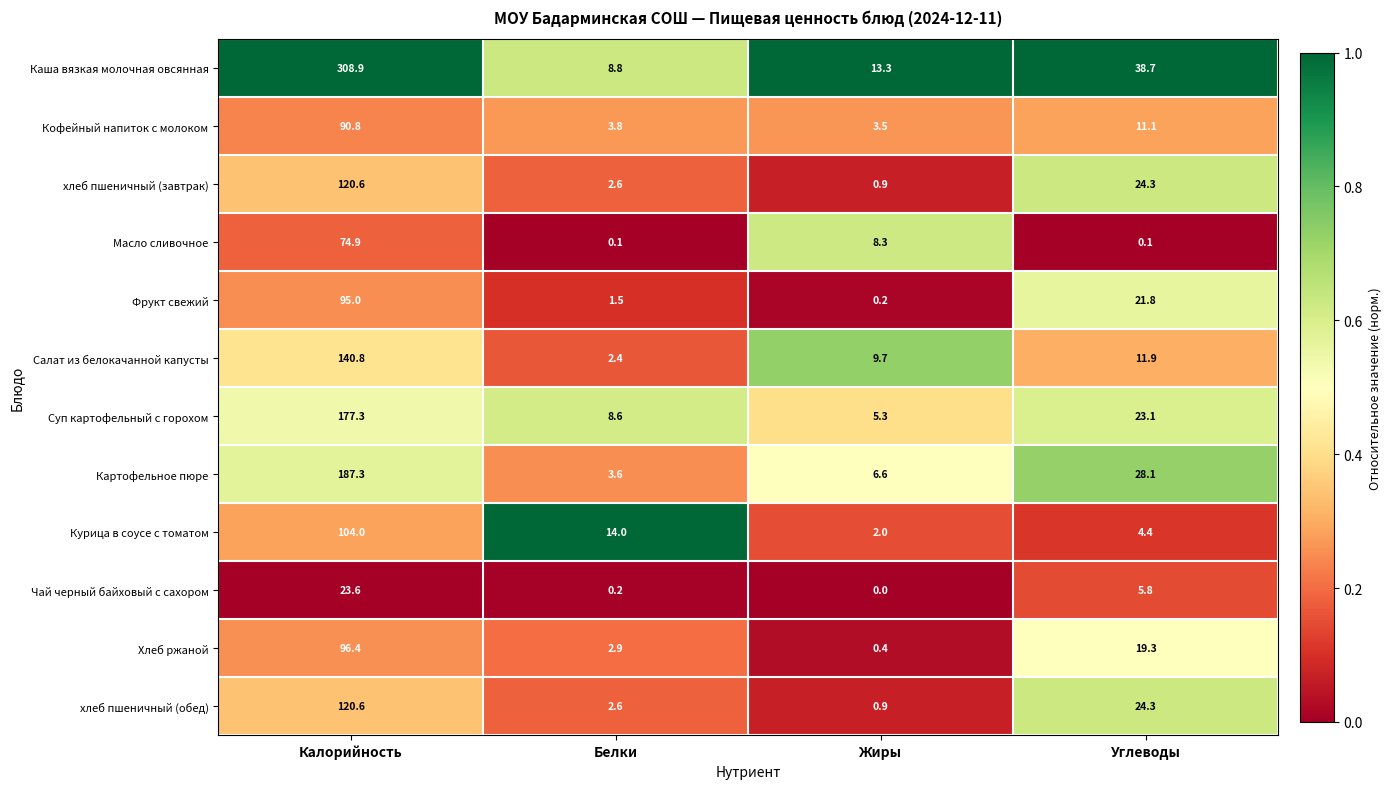

List the labels in order of хлеб пшеничный (завтрак) value, largest first.

Калорийность, Углеводы, Белки, Жиры